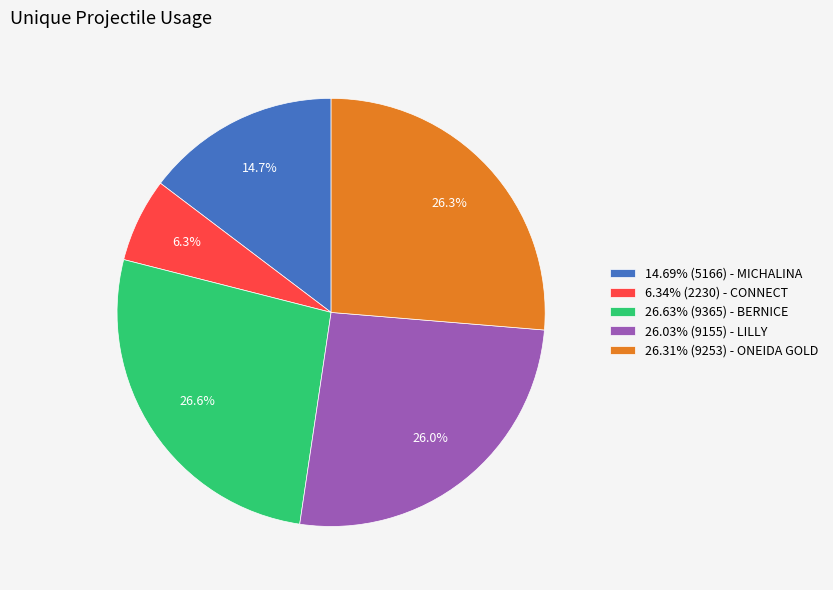

Approximately how many times larger is the value at 26.63% (9365) - BERNICE compared to 6.34% (2230) - CONNECT?

4.2